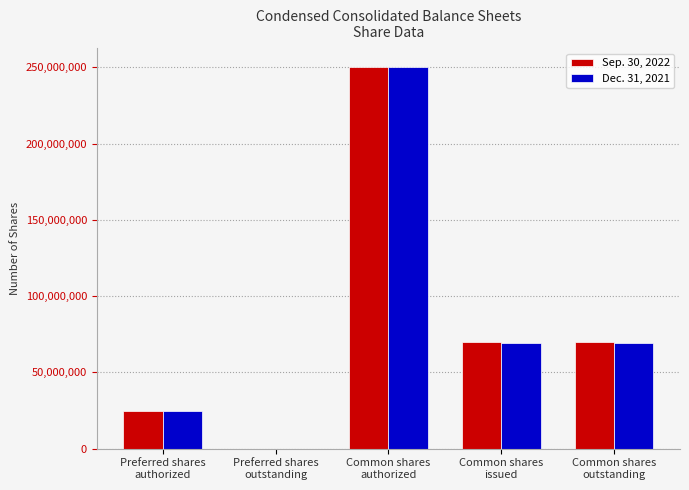

Which label corresponds to the largest value in the chart?

Common shares
authorized